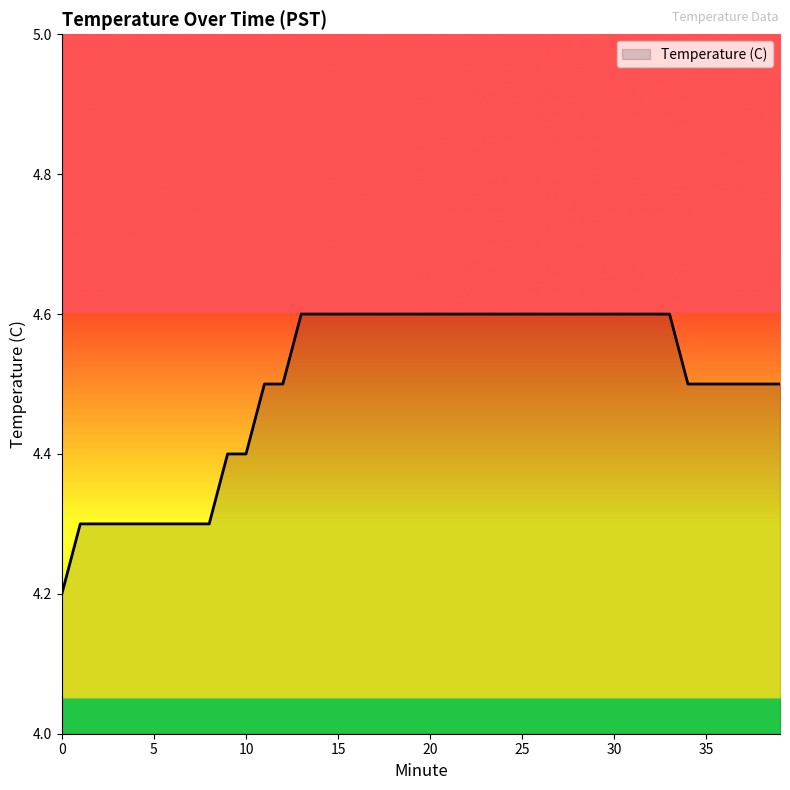

What is the difference between the second highest and second lowest values?

0.3